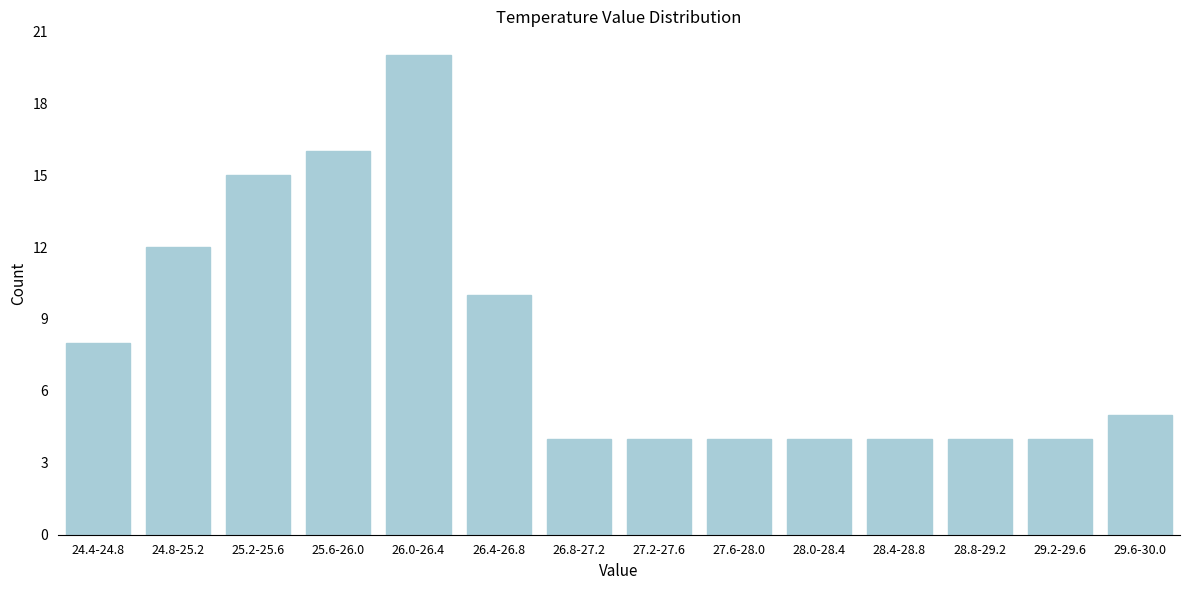

Reading left to right, transcribe all the data shown in this chart.

8	12	15	16	20	10	4	4	4	4	4	4	4	5